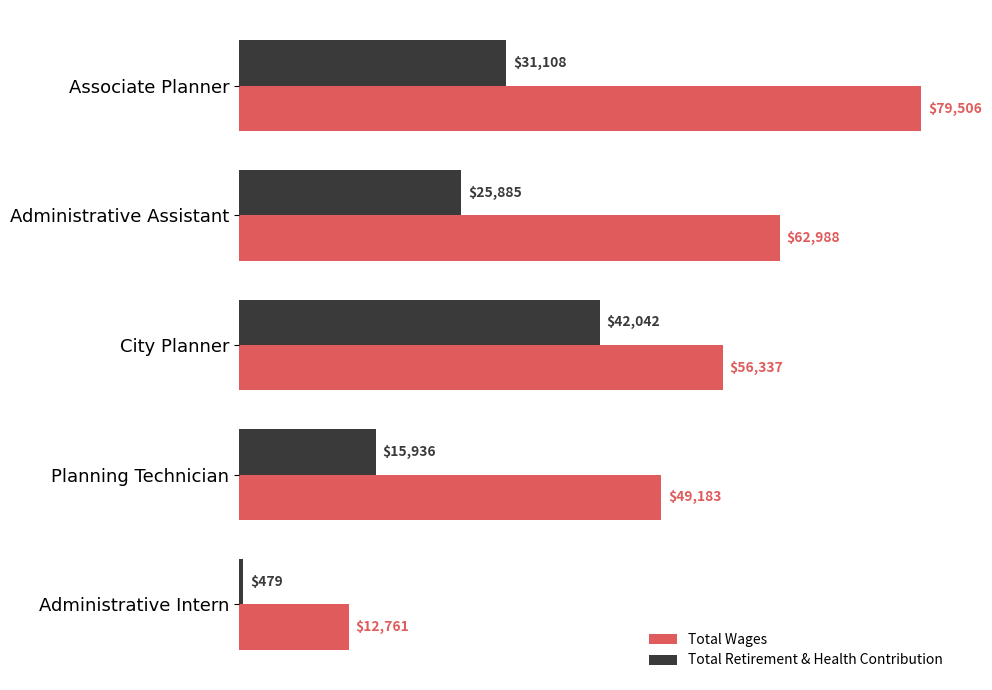

What is the maximum value for Total Wages?

79506